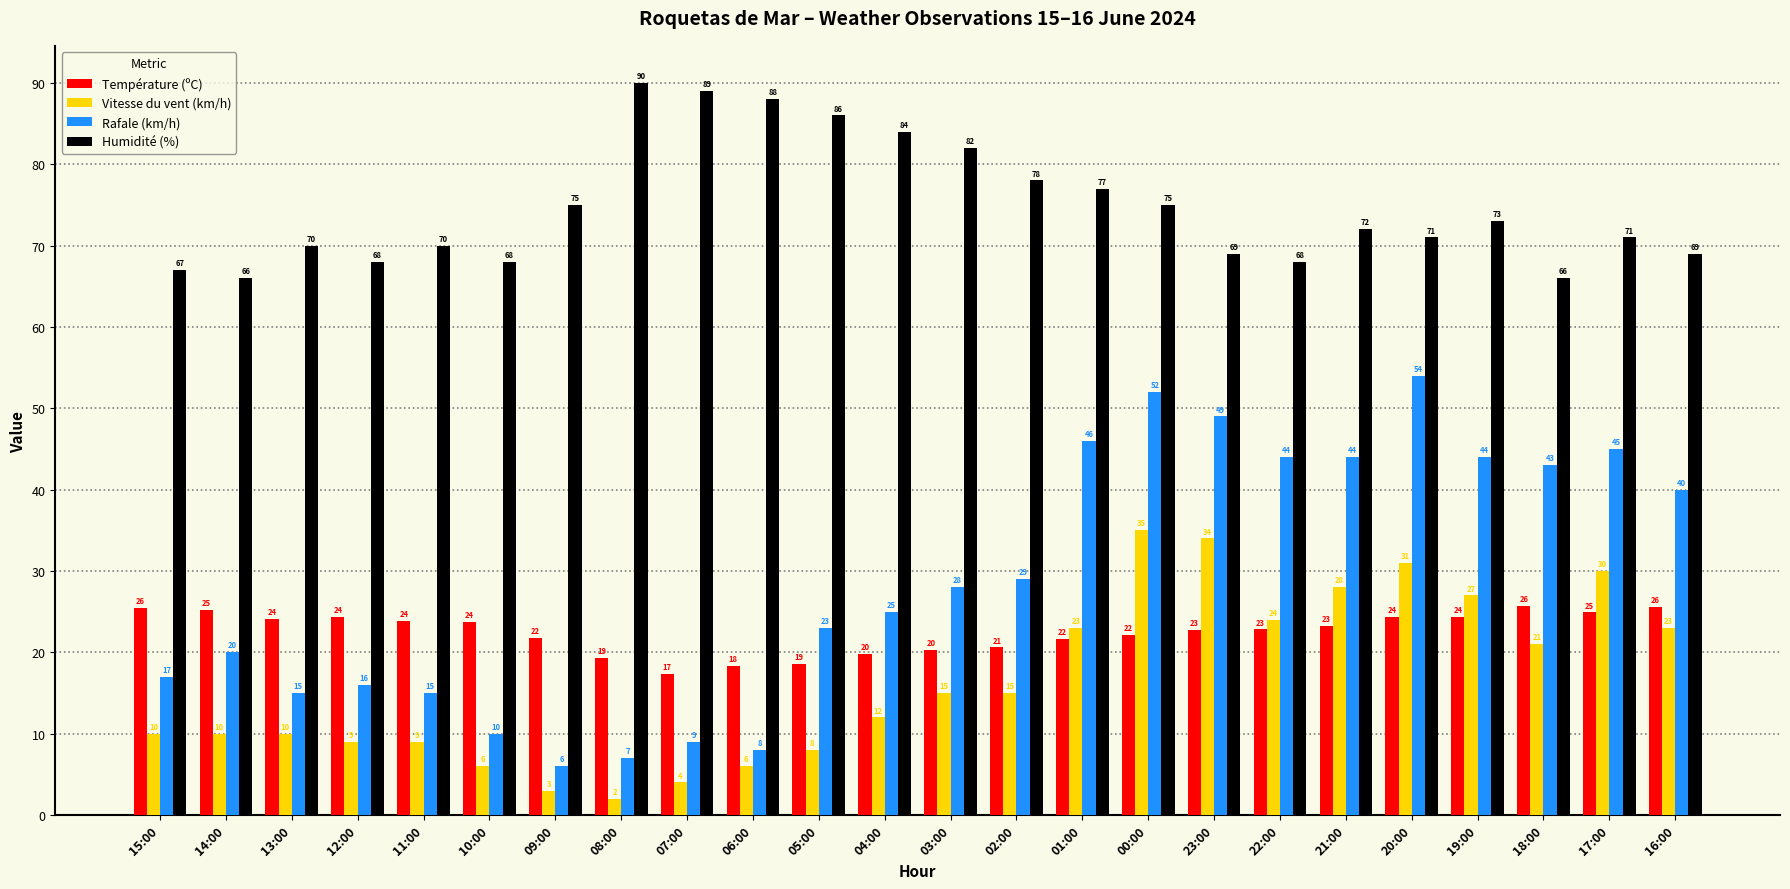

What is the greatest value displayed?

90.0